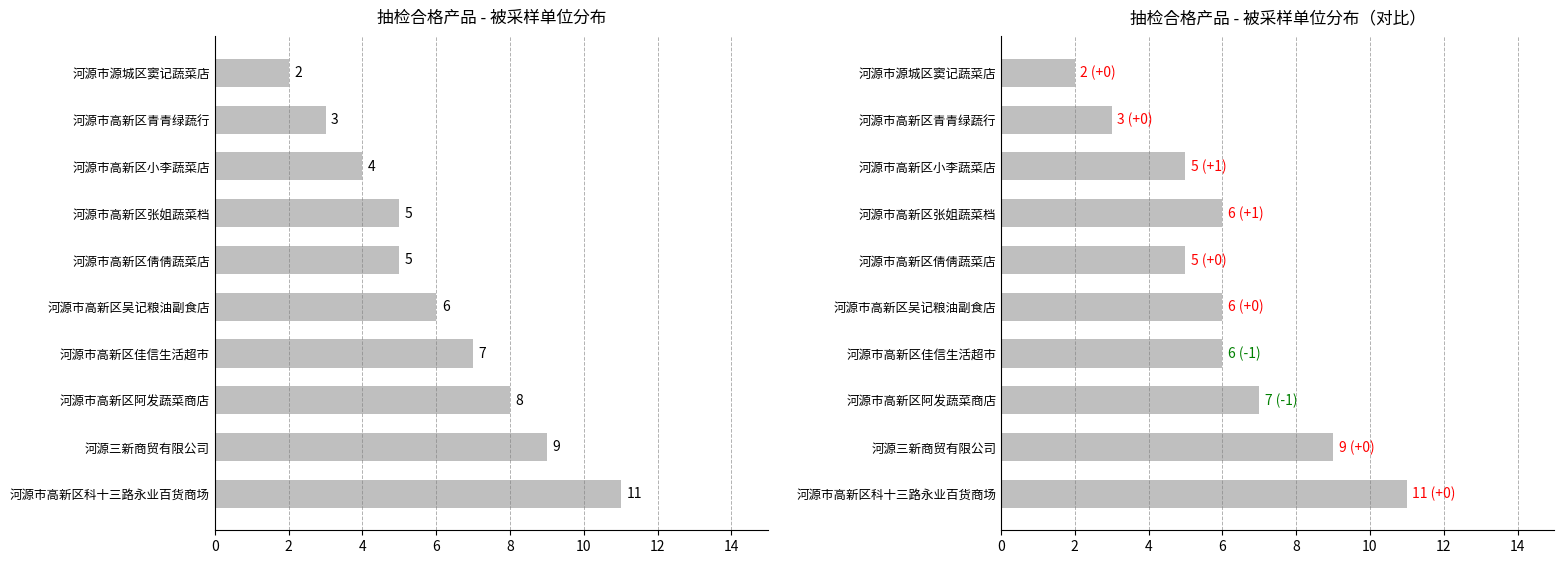

How many data points in 合格产品数量（对比） are above 6?

3